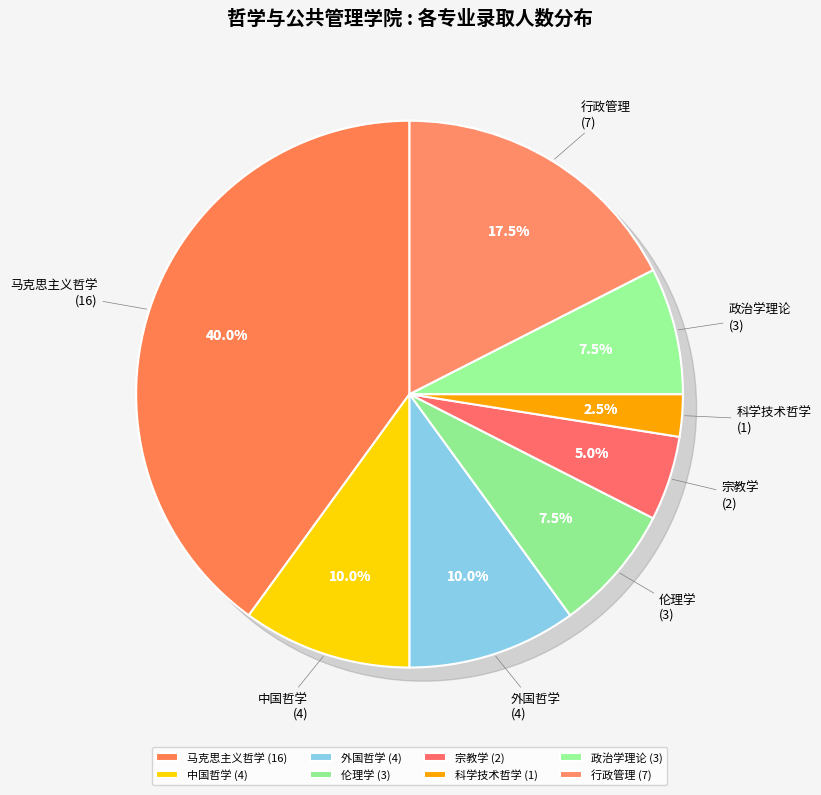

Is 宗教学 the majority of the pie?

No